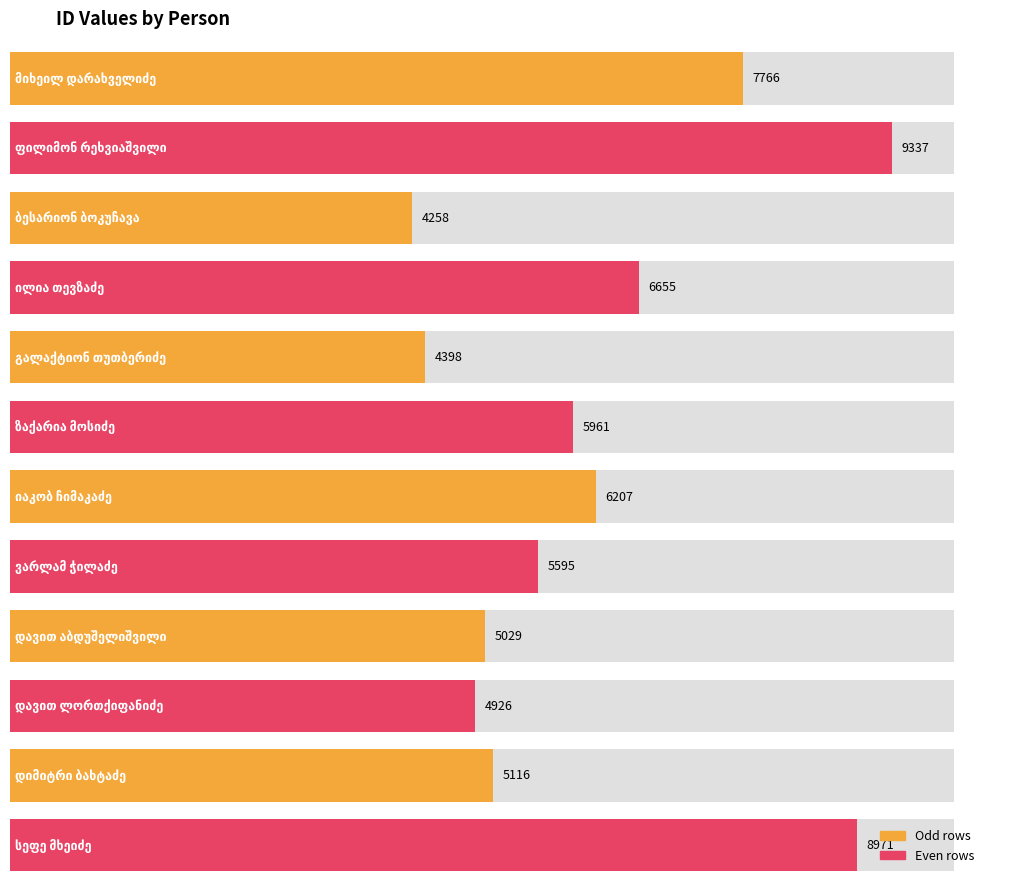

True or false: the data shows 3800 at ვარლამ ჭილაძე.

False